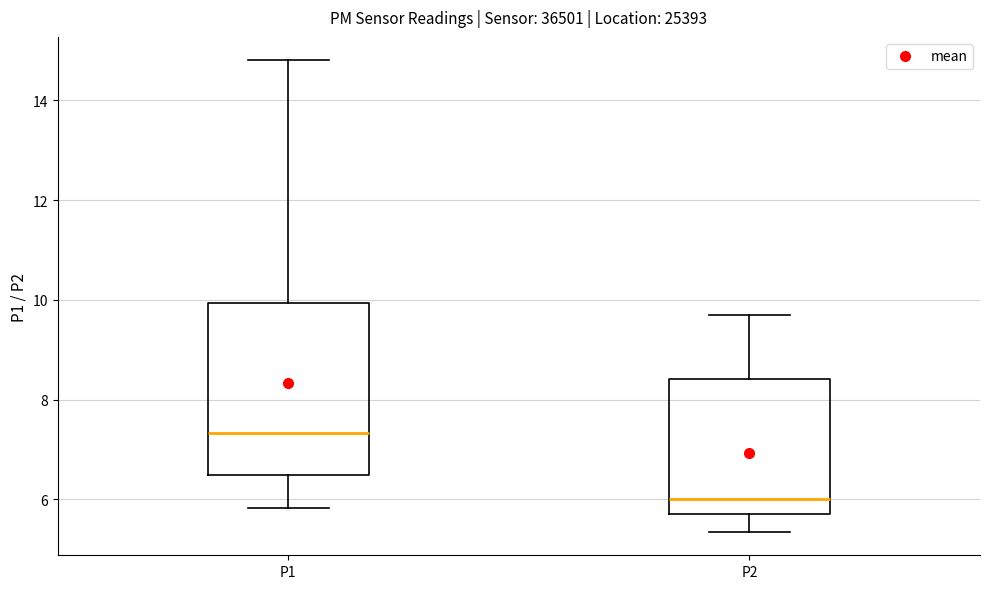

Which box is the tallest, from its lower edge to its upper edge?

P1